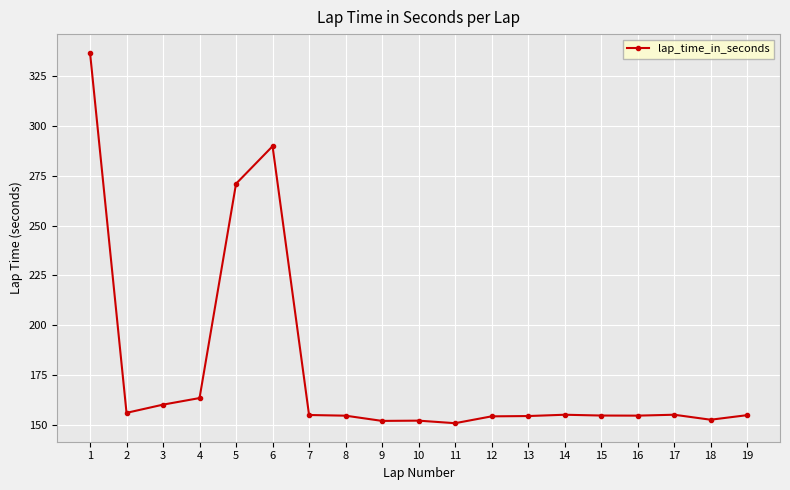

What is the change in value from 11 to 18?

+1.7